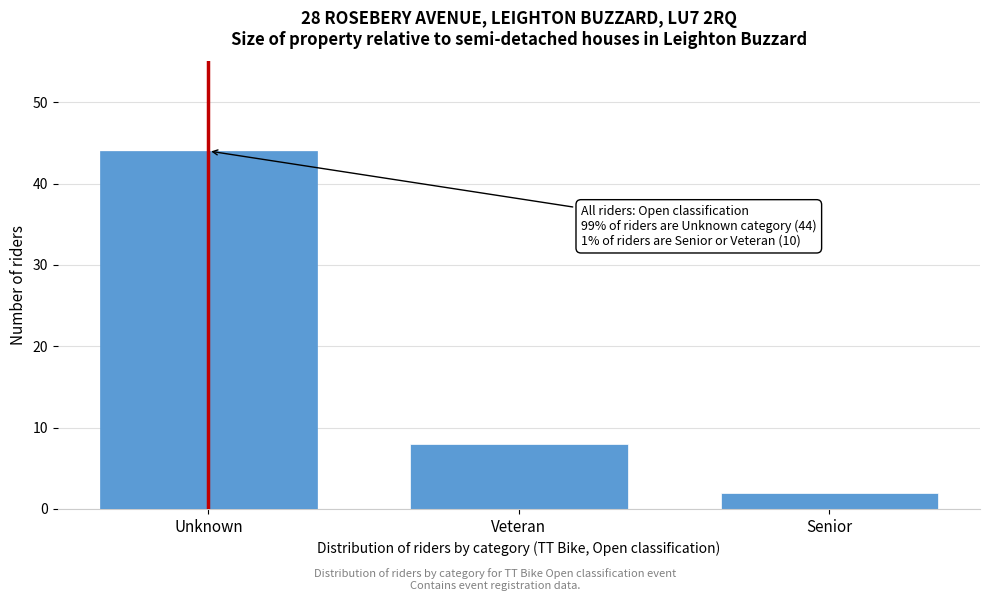

Reading right to left, what are all the values shown in this chart?

Senior=2	Veteran=8	Unknown=44